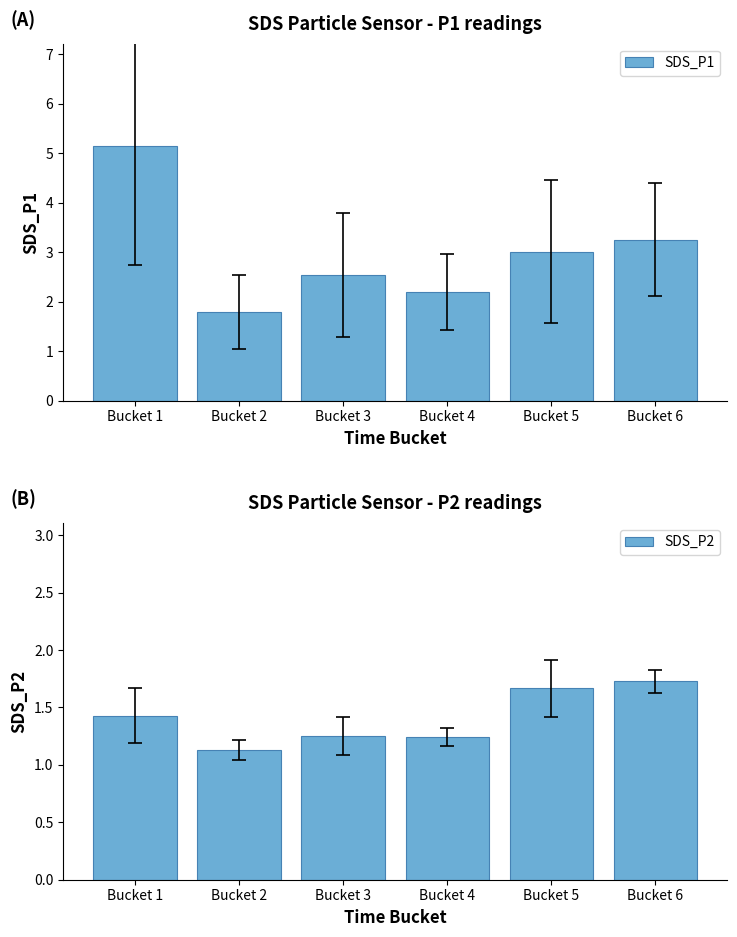

Between Bucket 1 and Bucket 5, which is larger?

Bucket 1